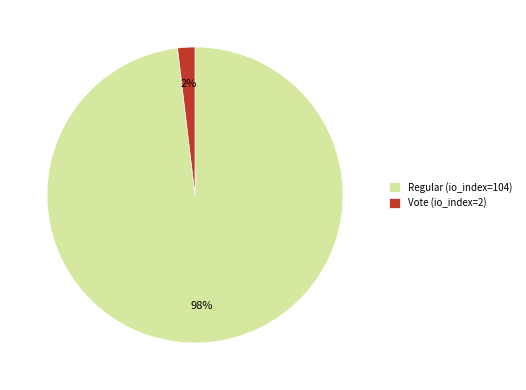

Does any single category account for the majority?

Yes